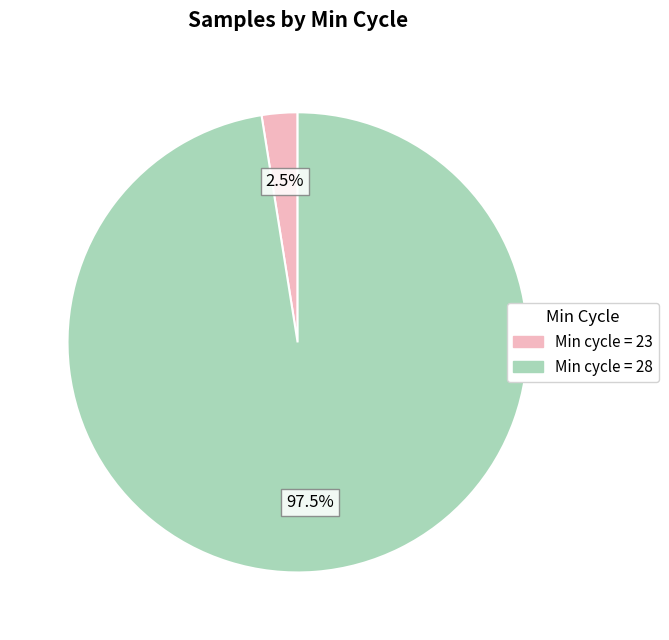

Does any single category account for the majority?

Yes